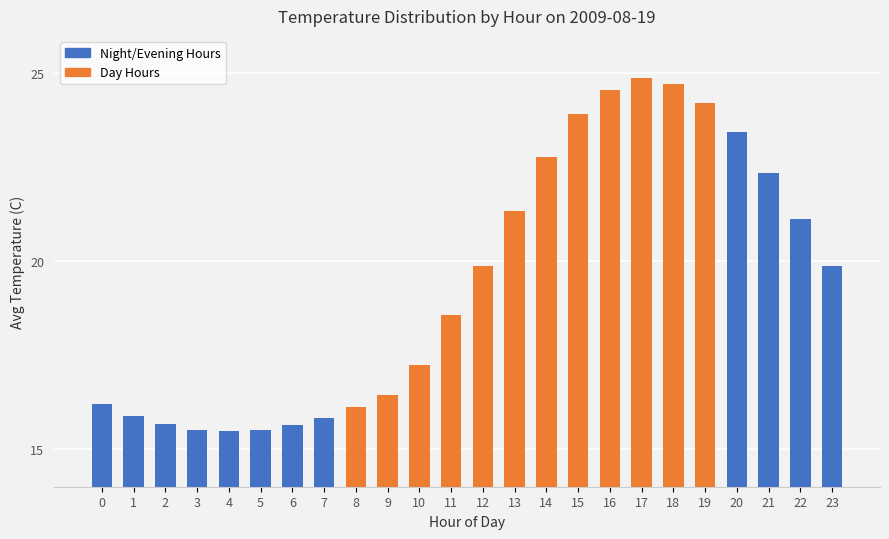

Approximately how many times larger is the value at 16 compared to 5?

1.6